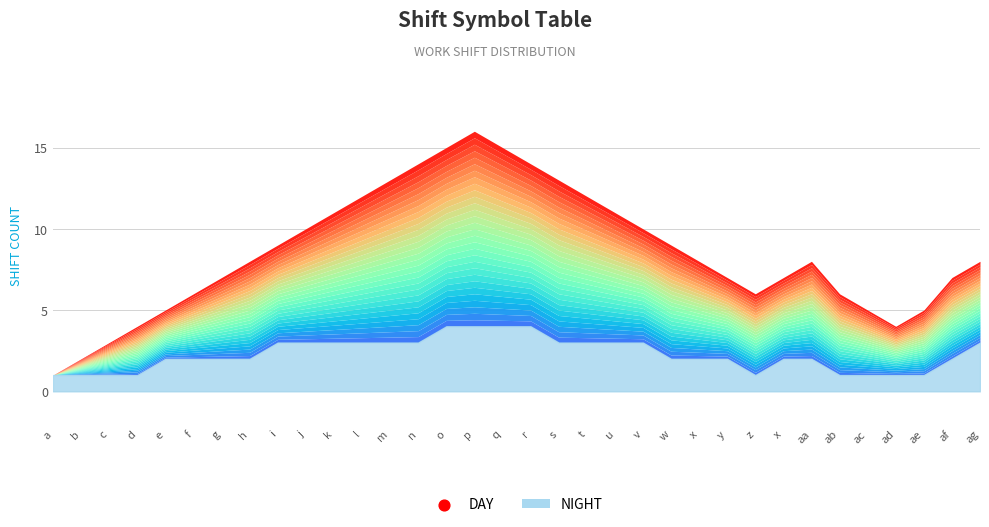

Which has a higher value, aa or b?

aa